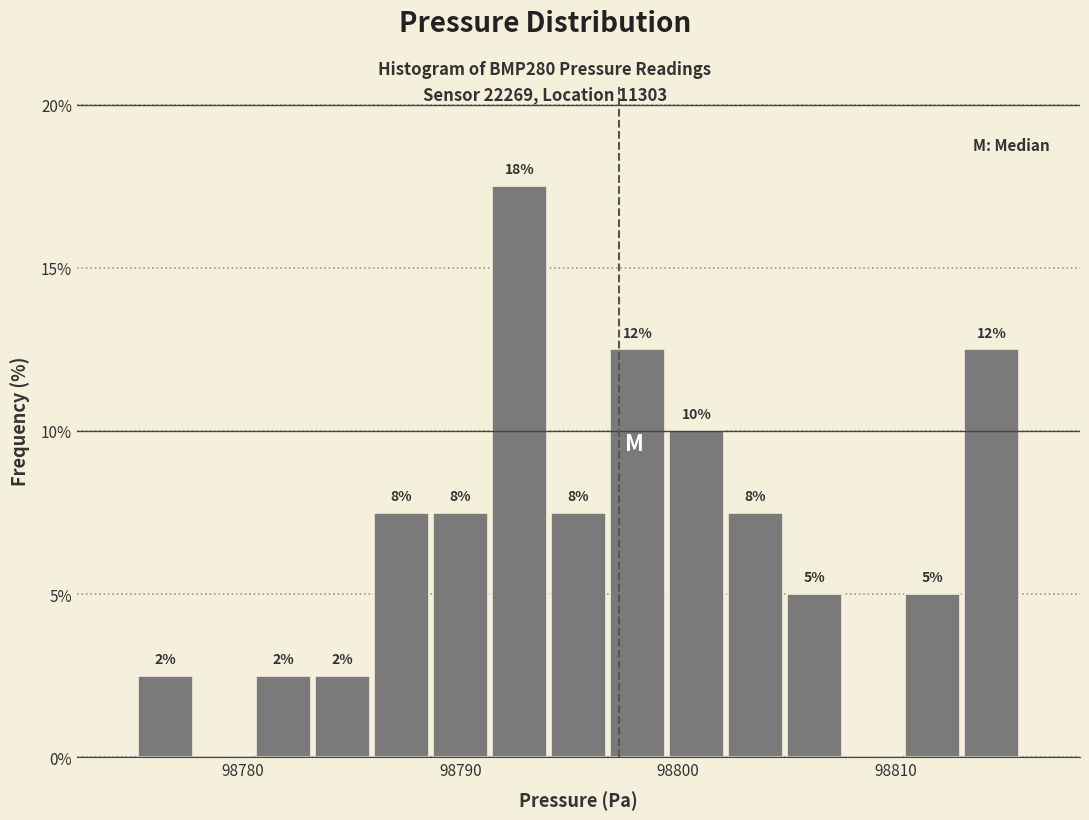

Read against the x-axis, roughly where is the centre of the tallest bar?

98793